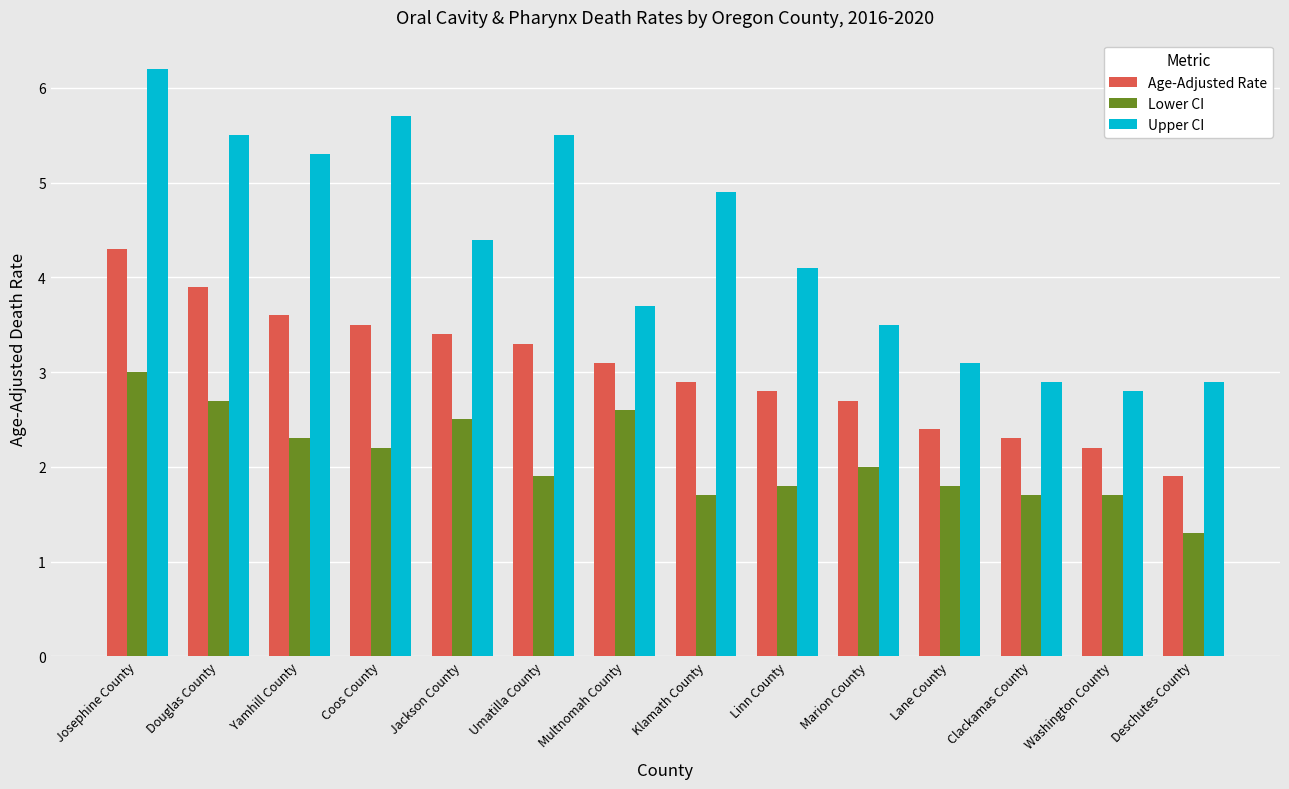

The Upper CI series shows 4.4 at Lane County. True or false?

False